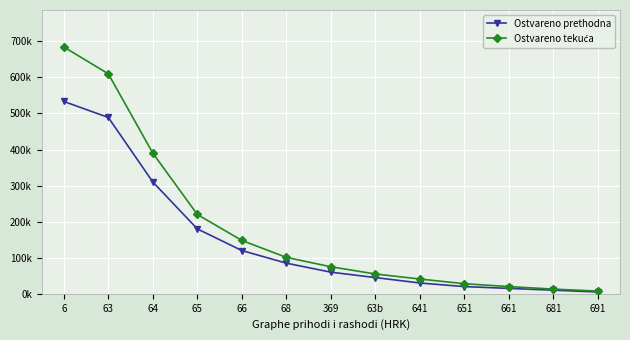

Which series has the widest spread of values?

Ostvareno tekuća